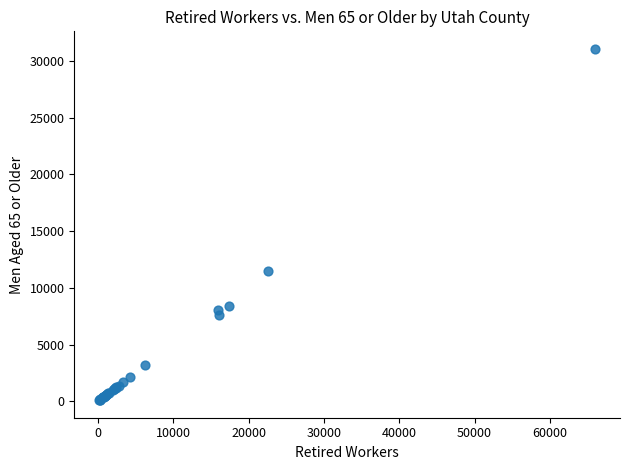

What Y value in the scatter plot is closest to 15585?

11470